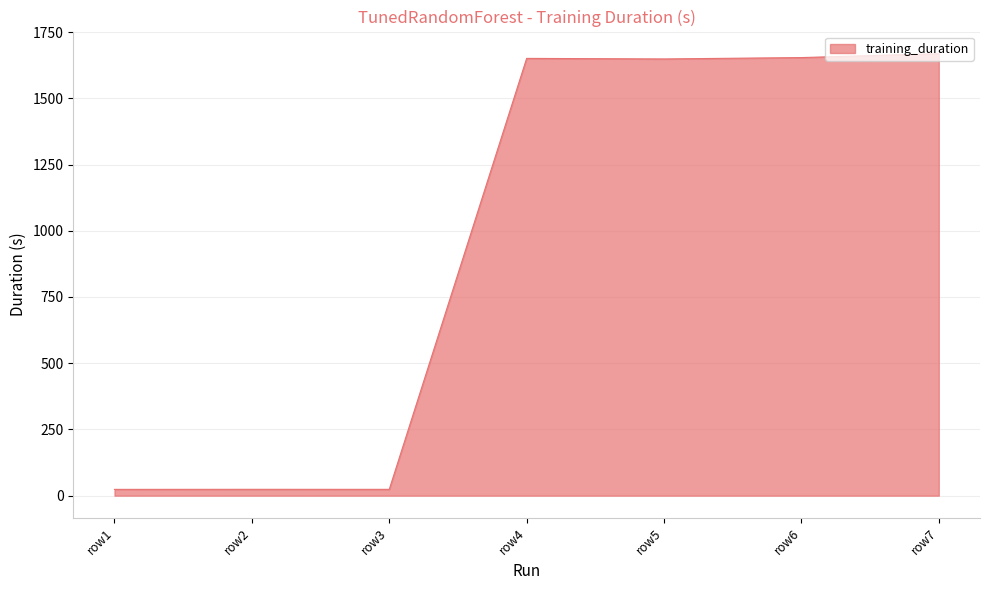

The value at row7 is 2613.7. True or false?

False